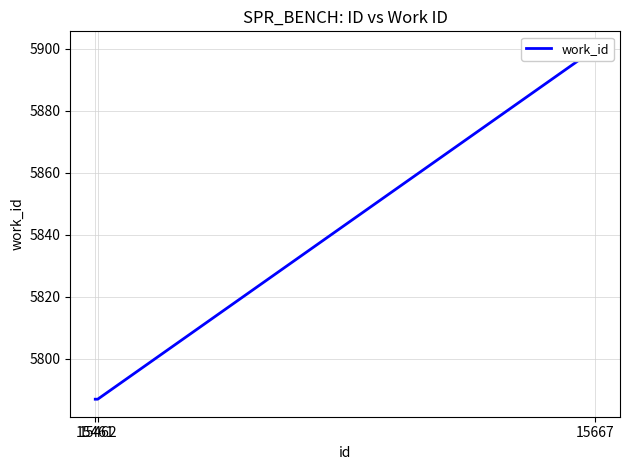

What is the value of the 2nd point from the left?

5787